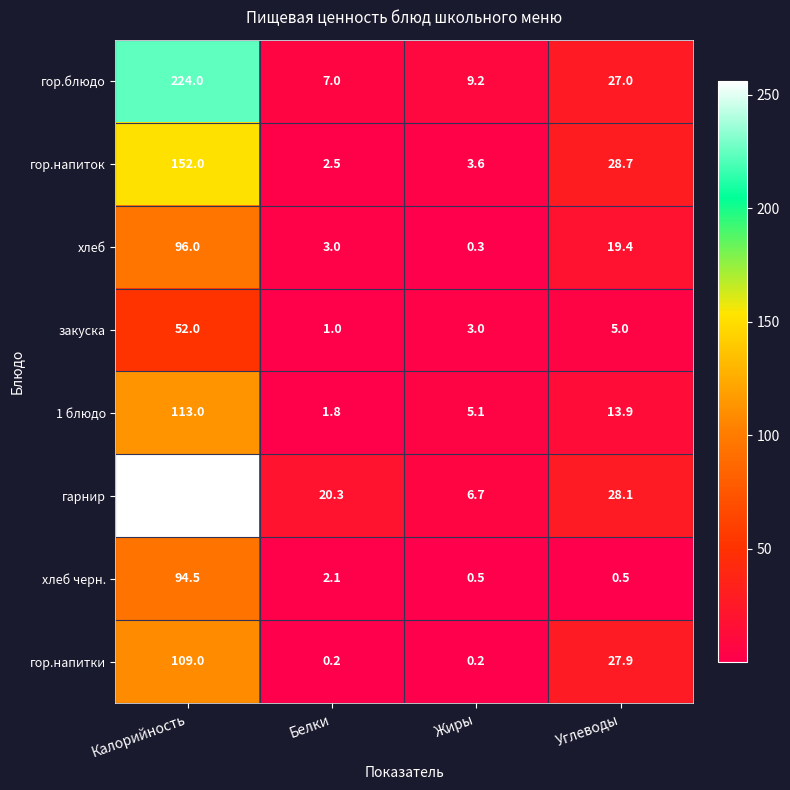

True or false: хлеб черн. has a value of 94.5 at Калорийность.

True